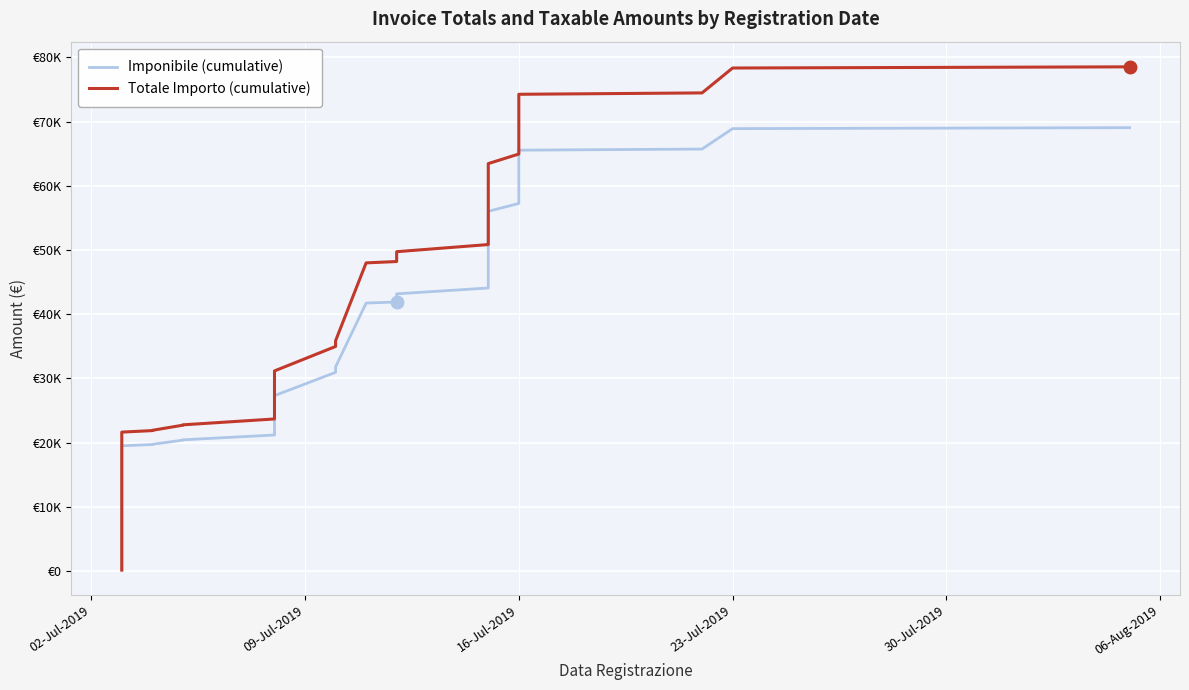

What is the average value of the Totale Importo (cumulative) series?

41766.4